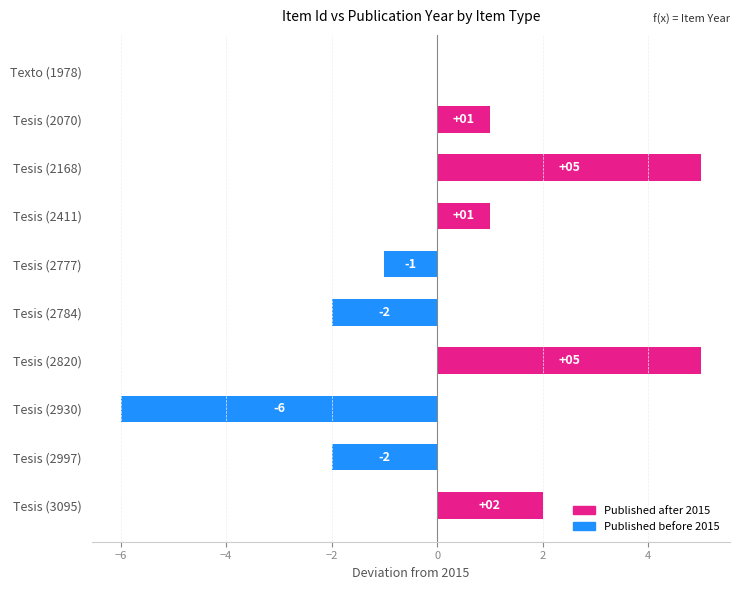

How many distinct data groups are displayed?

1